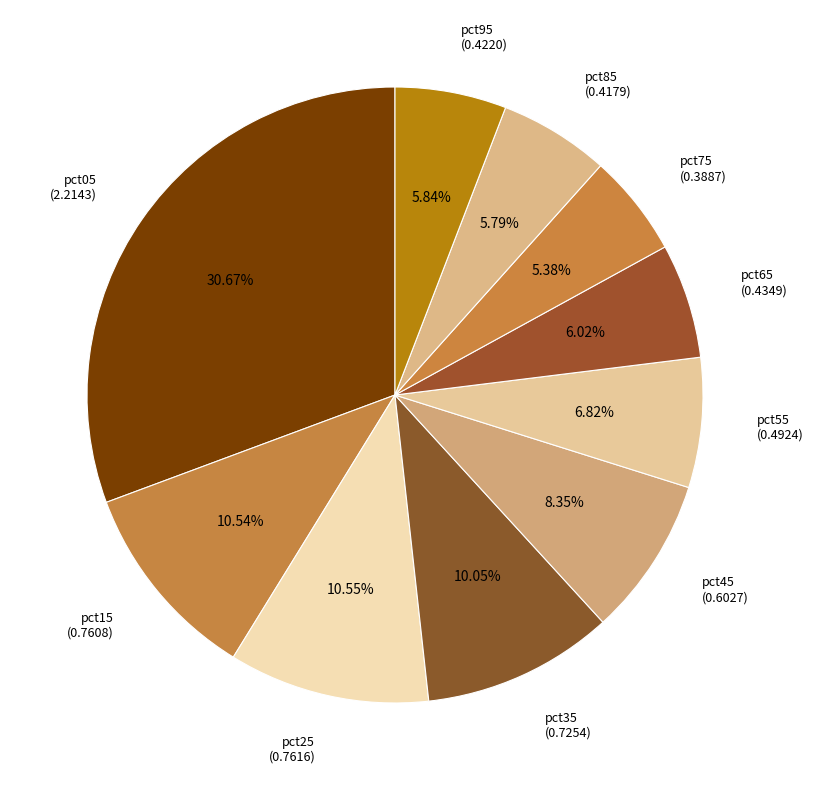

To the nearest percent, what percentage of the pie is pct35?

10%